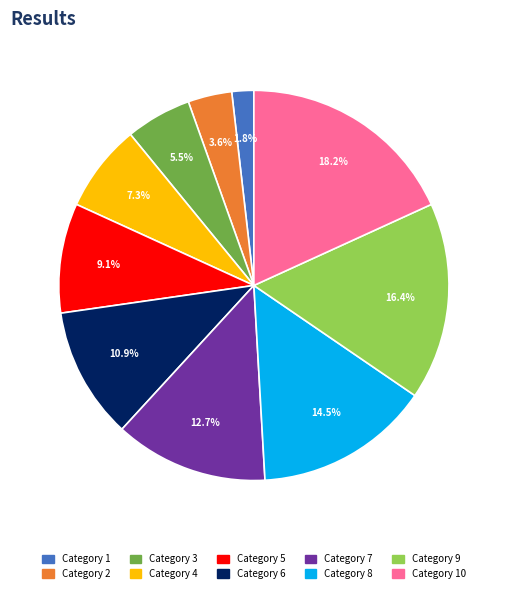

Is there a majority slice in this chart?

No